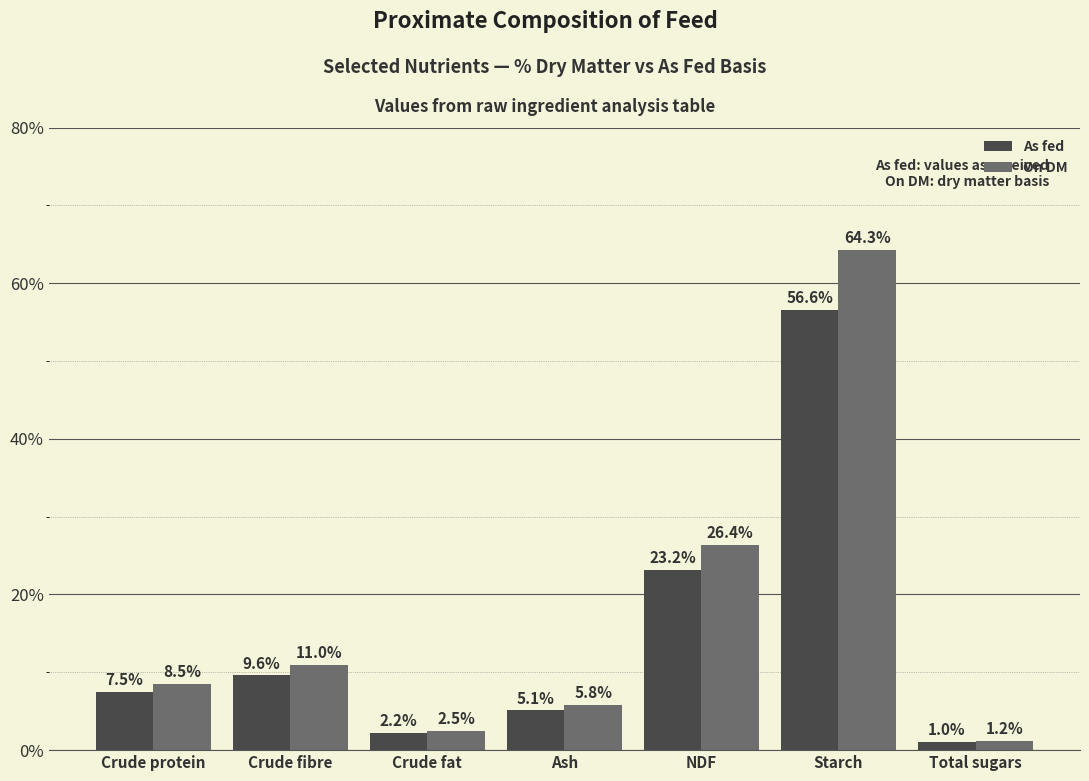

Reading left to right, list all the values displayed in this chart.

As fed: Crude protein=7.5	Crude fibre=9.6	Crude fat=2.2	Ash=5.1	NDF=23.2	Starch=56.6	Total sugars=1.0
On DM: Crude protein=8.5	Crude fibre=11.0	Crude fat=2.5	Ash=5.8	NDF=26.4	Starch=64.3	Total sugars=1.2